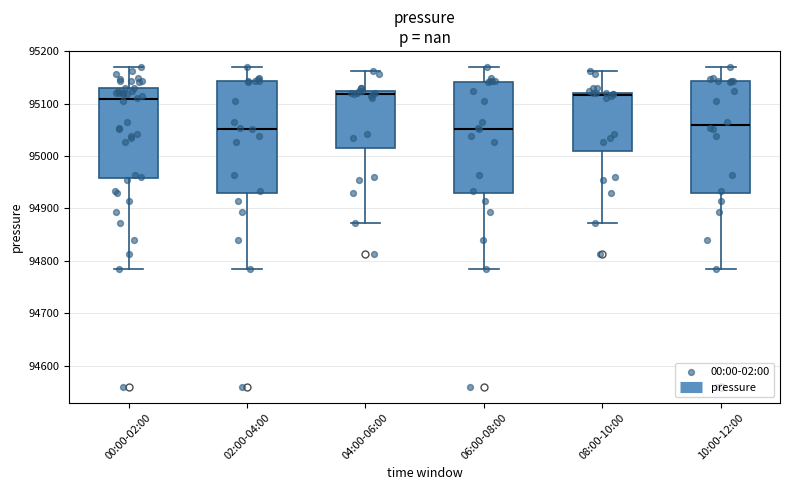

Where does the lower whisker of the box for 08:00-10:00 end on the y-axis? The values are not printed on the chart, so give them approximately, as read against the axis.

94870